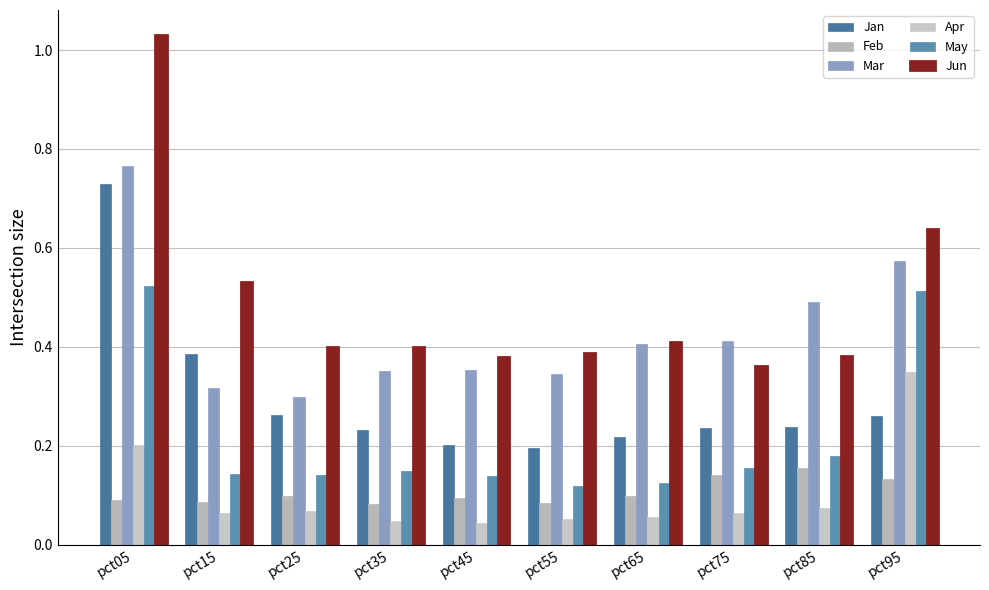

Between pct25 and pct75, which series saw the biggest shift?

Mar